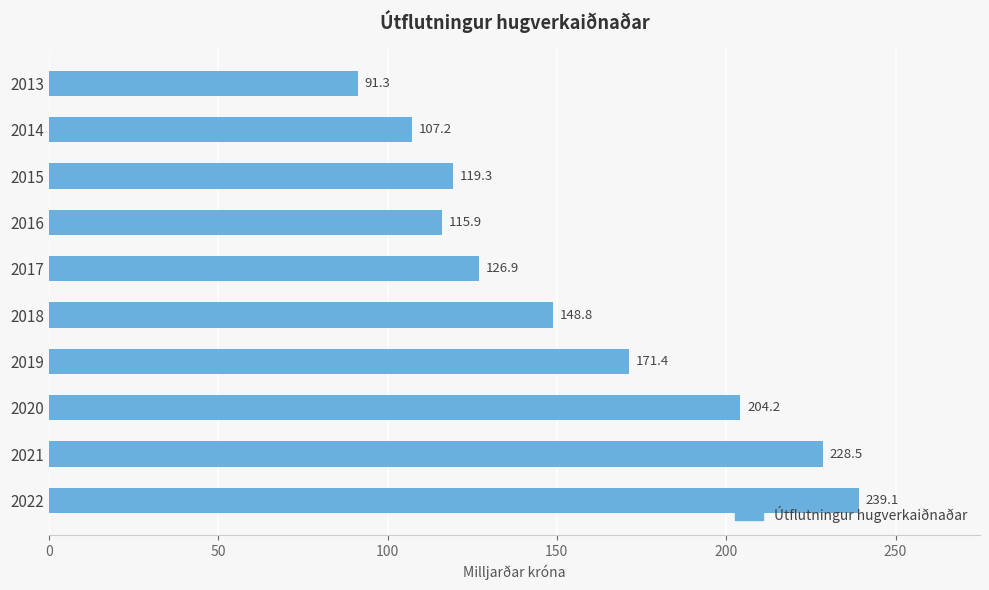

Rank the categories by value from lowest to highest.

2013, 2014, 2016, 2015, 2017, 2018, 2019, 2020, 2021, 2022